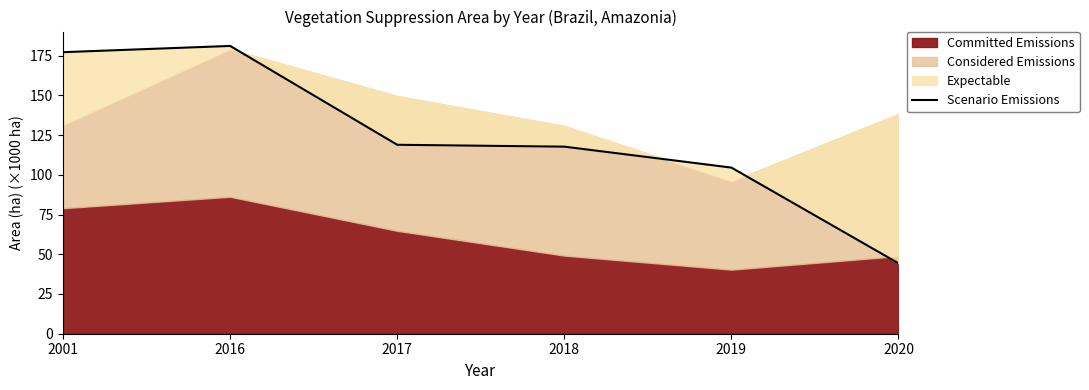

Where is the first local maximum?

2016